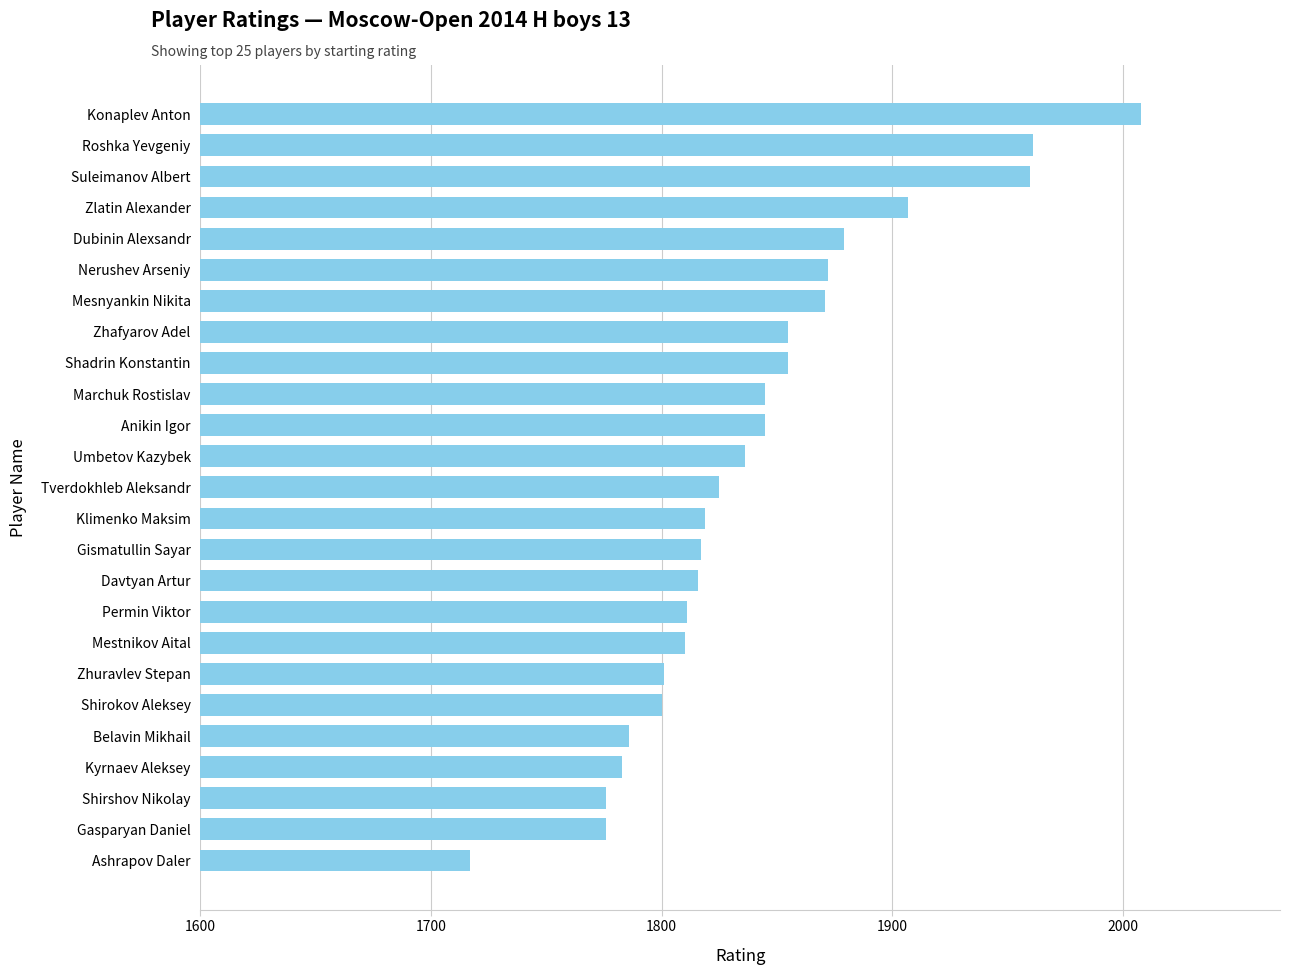

What is the ratio of the value at Zlatin Alexander to the value at Zhuravlev Stepan?

1.1